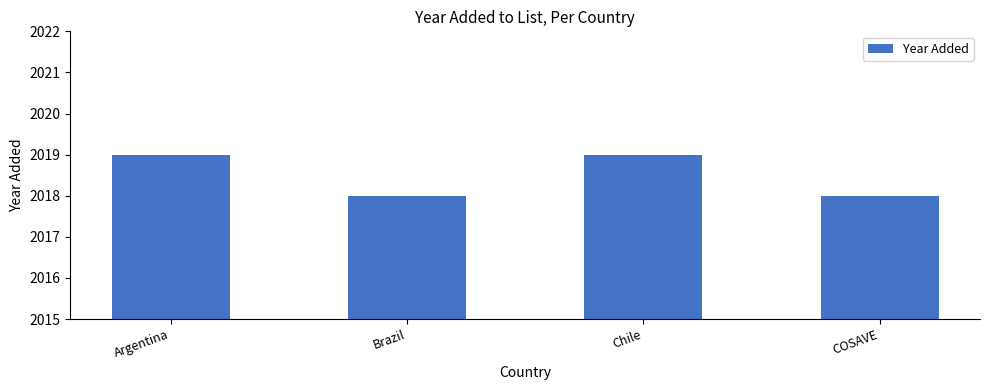

Is it true that the value at Chile is 1106?

False